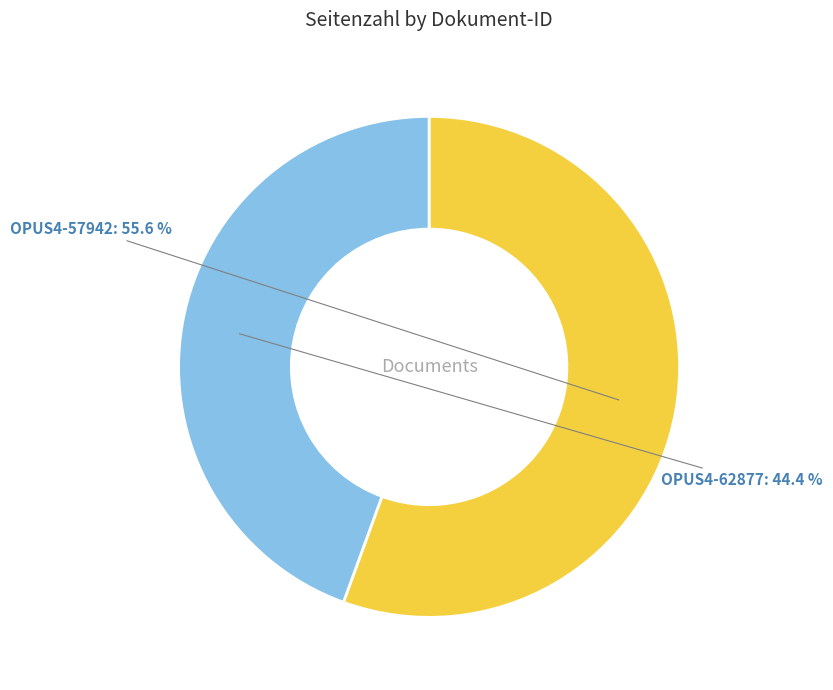

To the nearest percent, what percentage of the pie is OPUS4-57942?

56%